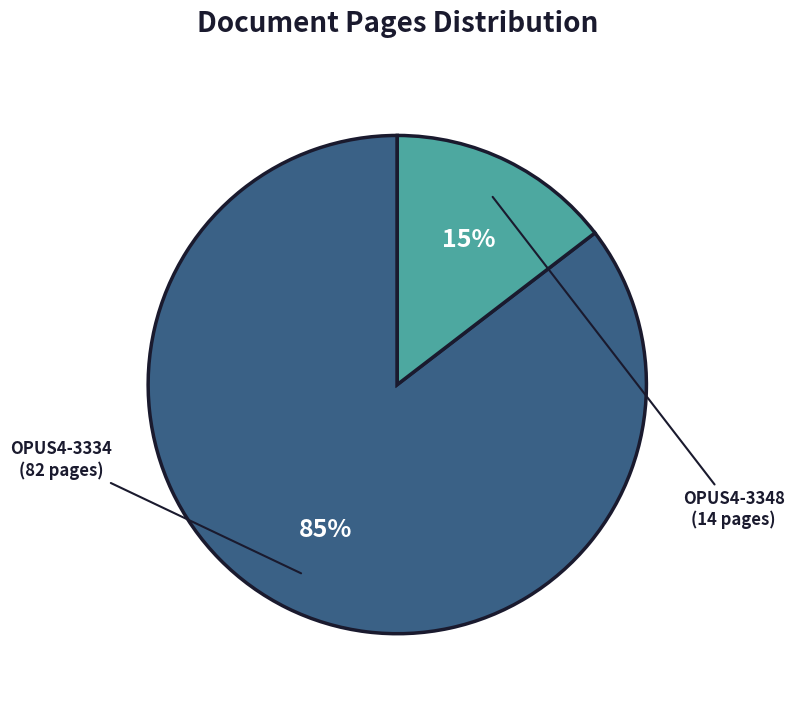

Which slice is the smallest?

OPUS4-3348